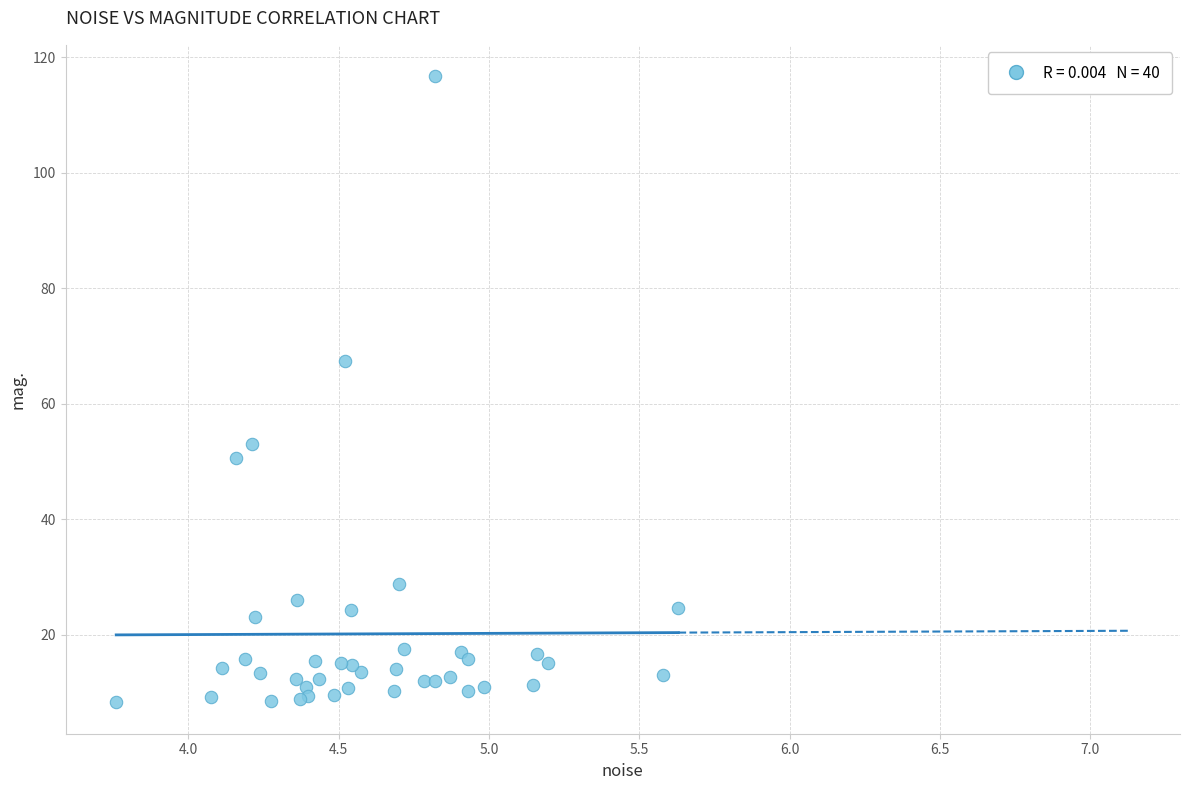

What Y value in the scatter plot is closest to 62?

67.4